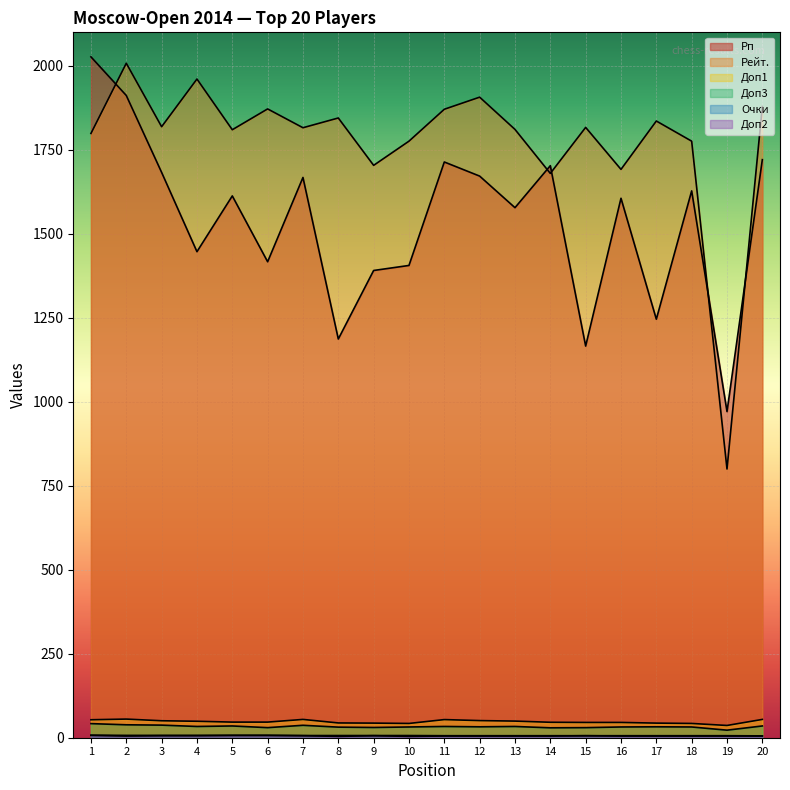

What is the difference between the Доп2 values at 11 and 1?

2.0